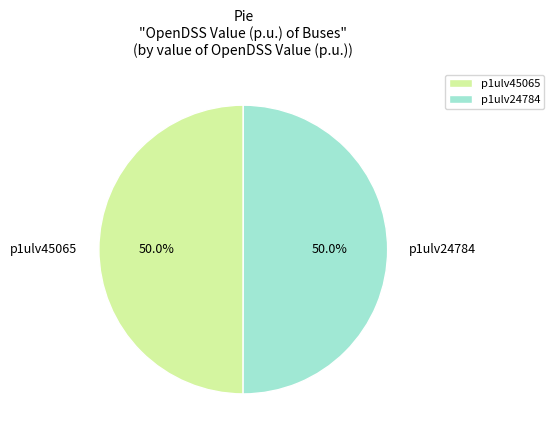

Is the sum of p1ulv45065 and p1ulv24784 greater than half?

Yes